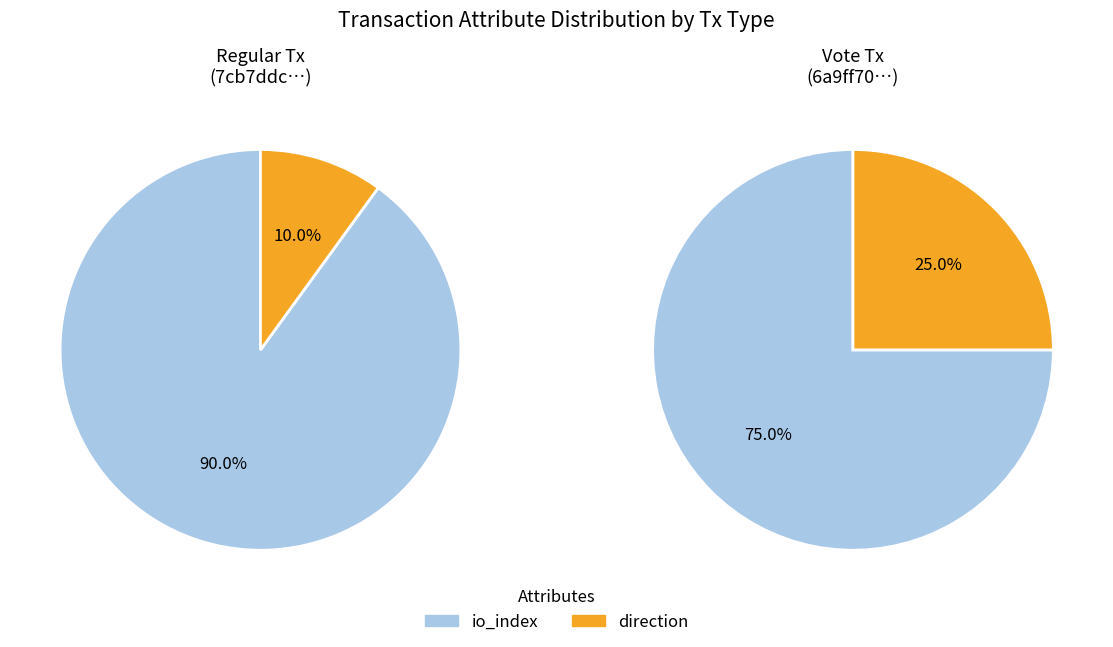

True or false: tx_values accounts for 90% of the total.

False